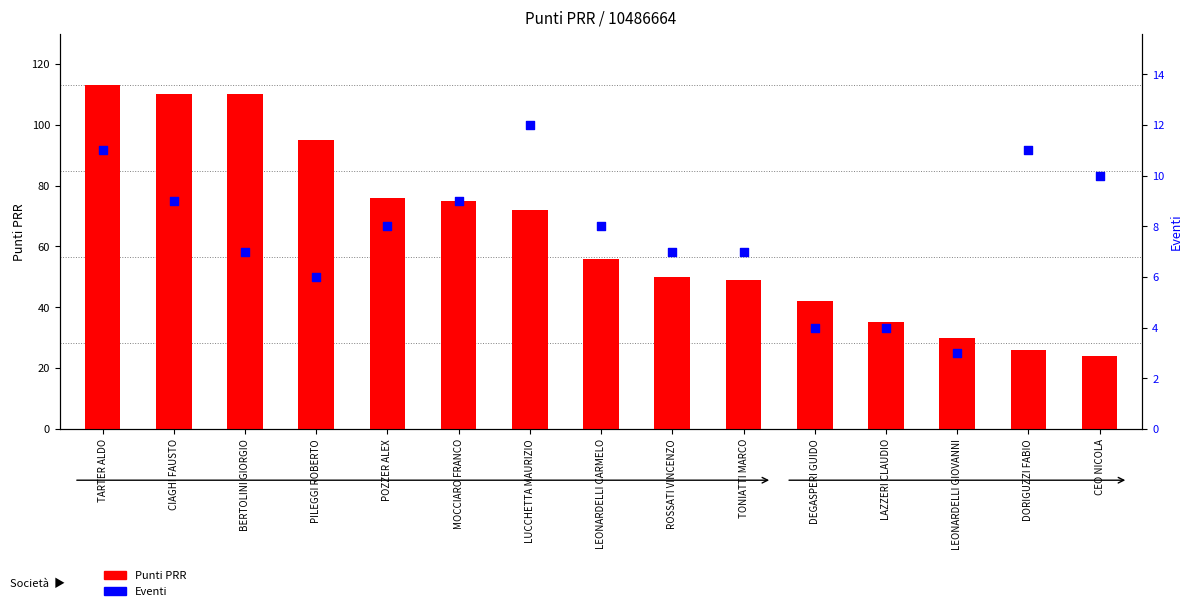

Which series contains the lowest Y value?

Eventi